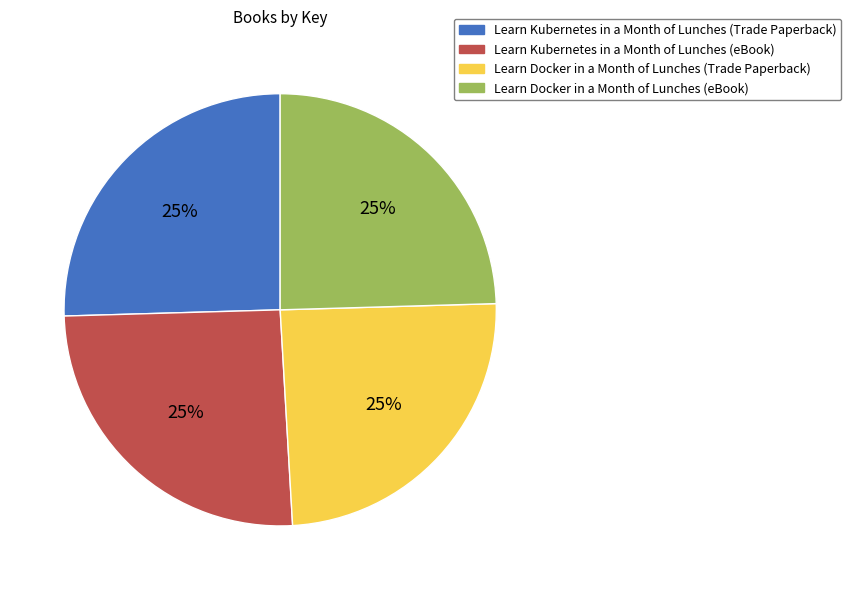

To the nearest percent, what portion does Learn Docker in a Month of Lunches (eBook) represent?

25%